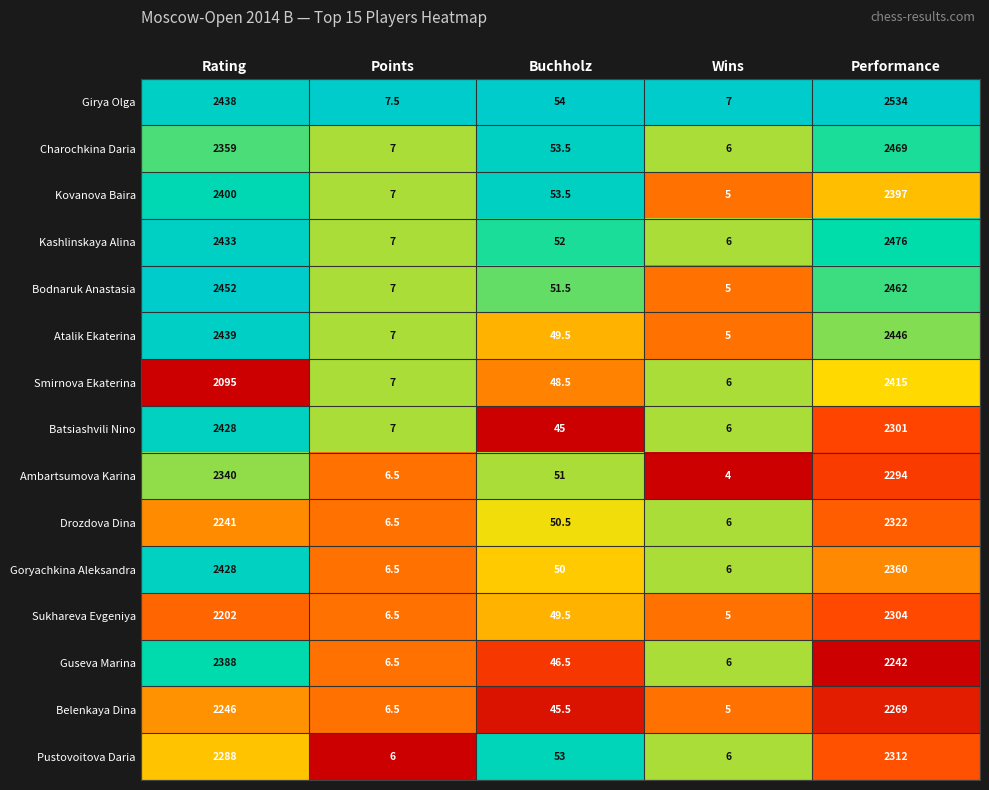

What is the difference between the maximum and second lowest values in the Kovanova Baira series?

2393.0